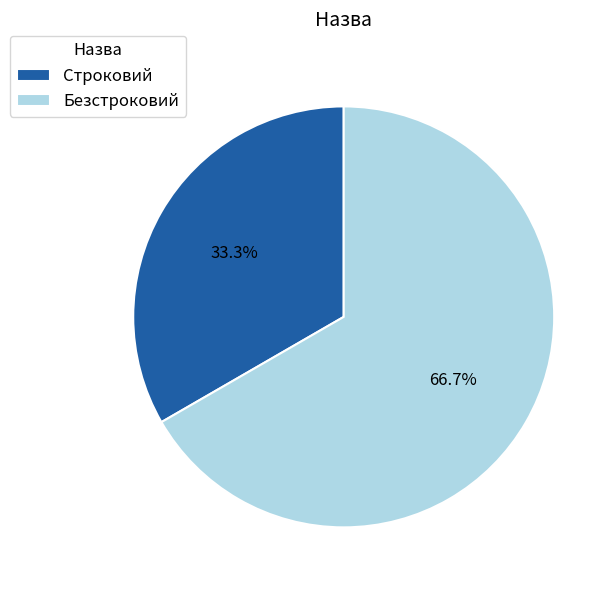

Is there a majority slice in this chart?

Yes